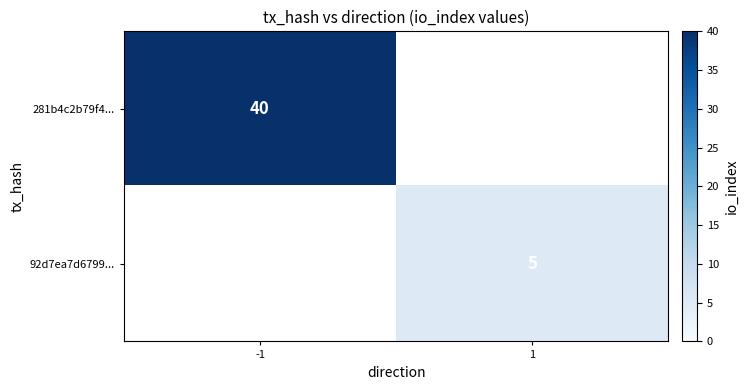

Which label corresponds to the largest value in the chart?

-1